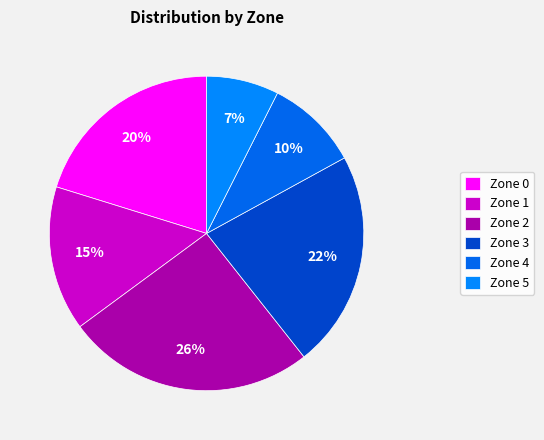

Does Zone 5 account for over 50% of the chart?

No